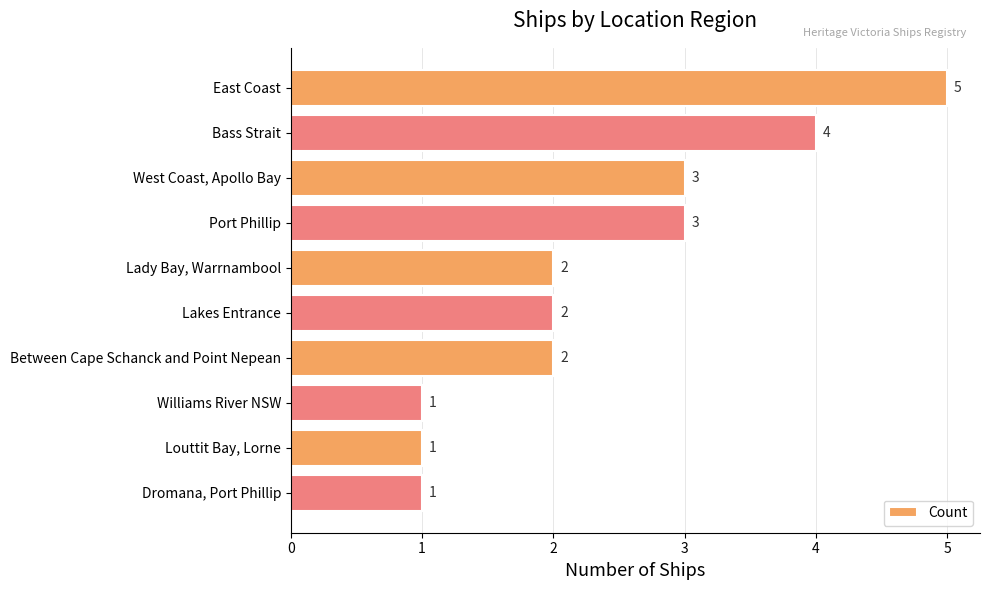

How many bars are there in total?

10